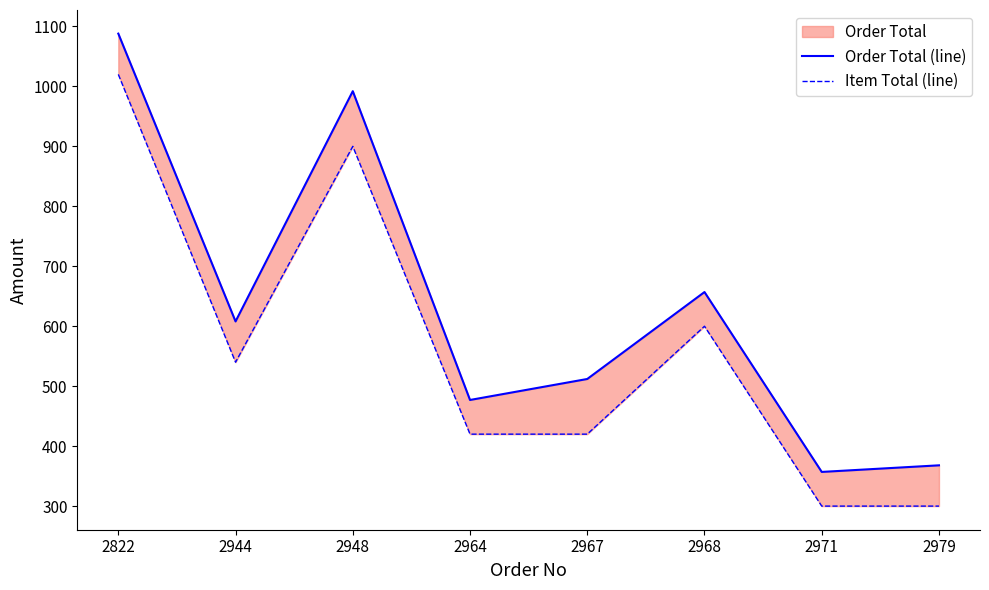

How many values in the Item Total (line) series exceed 540?

3